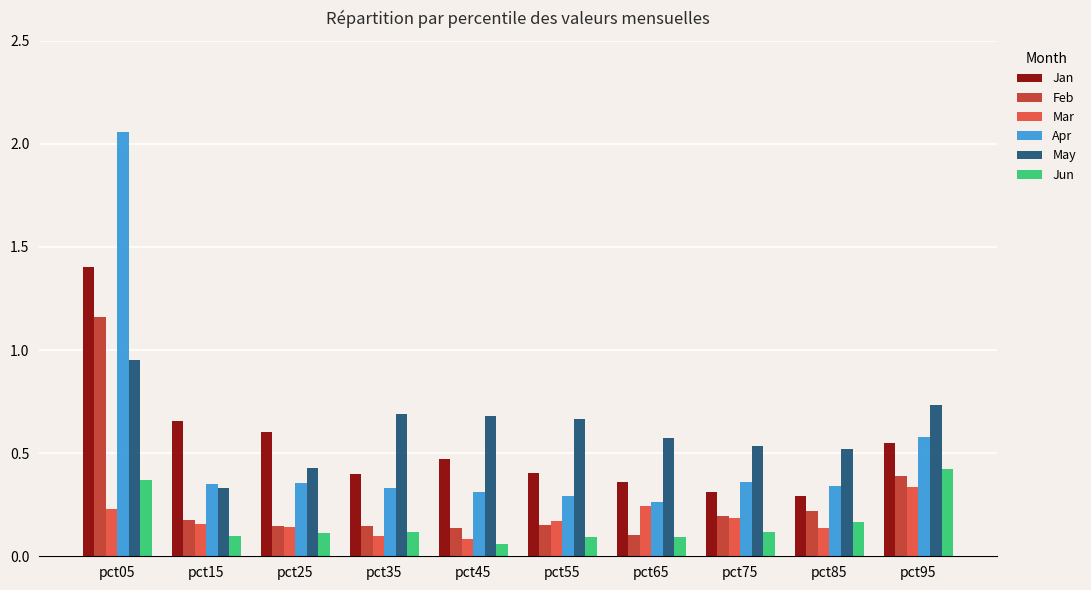

The value of Apr at pct85 is 0.6. True or false?

False